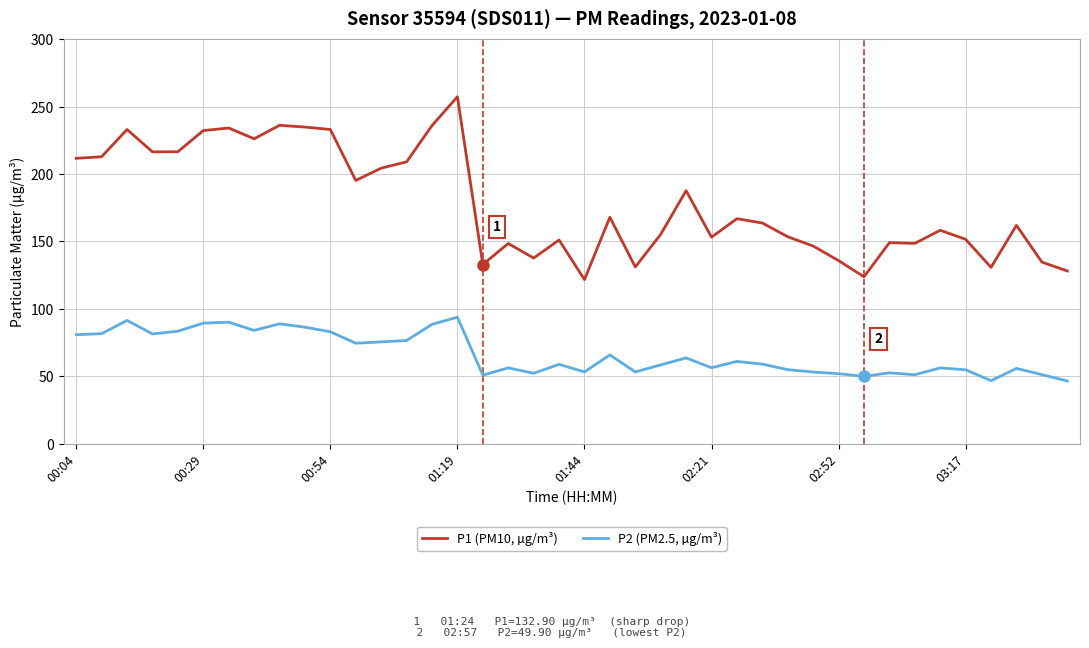

True or false: P2 (PM2.5, µg/m³) and P1 (PM10, µg/m³) intersect in this chart.

False